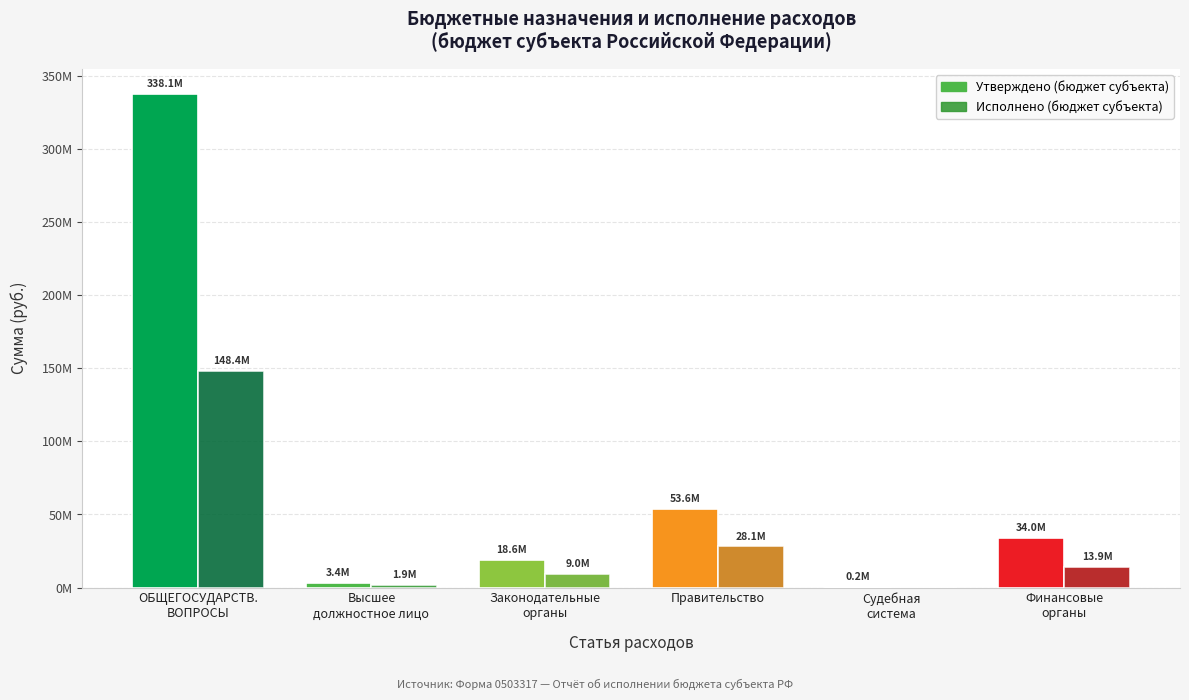

At Функционирование Правительства, list the series in order from largest to smallest.

Утверждено (бюджет субъекта), Исполнено (бюджет субъекта)